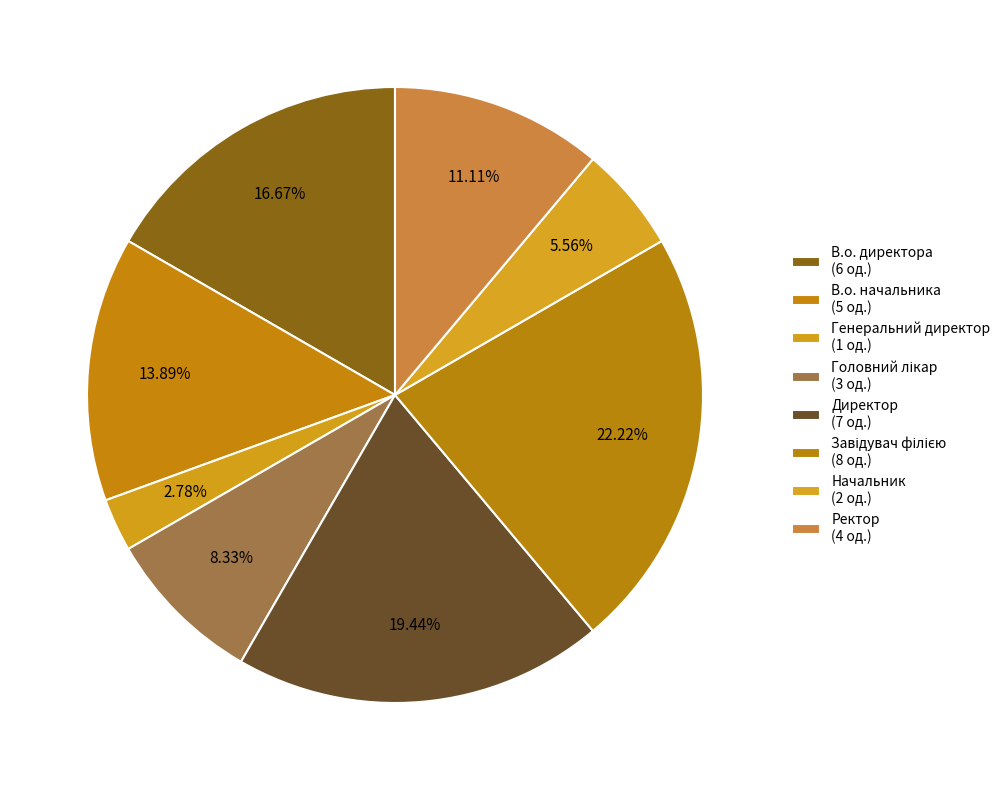

What is the change in value from Генеральний директор to Директор?

+6